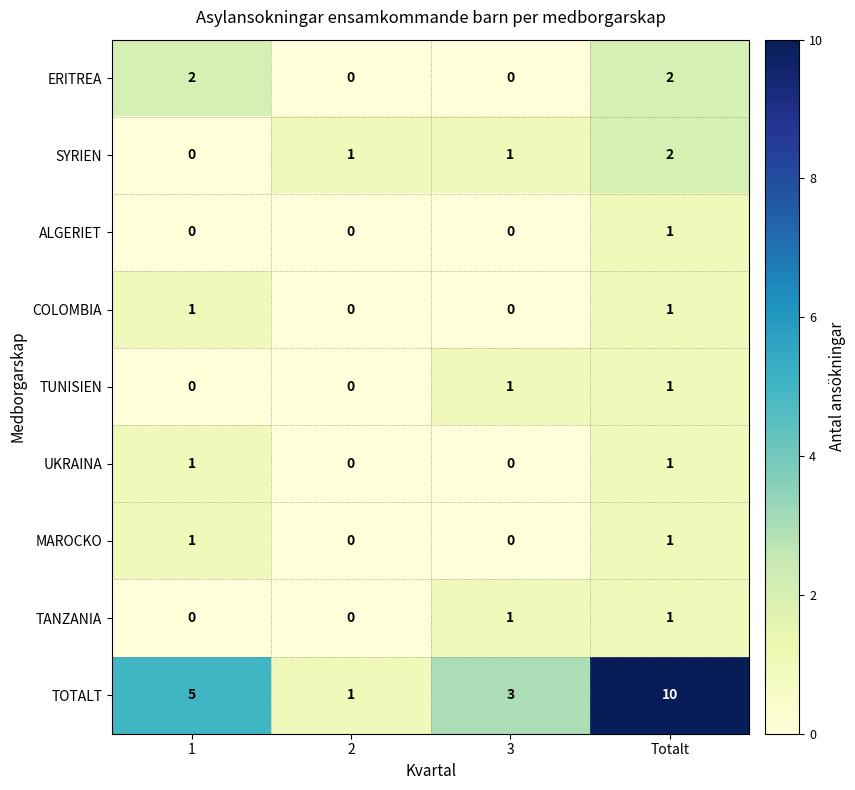

At how many categories does at least one series exceed 0?

4